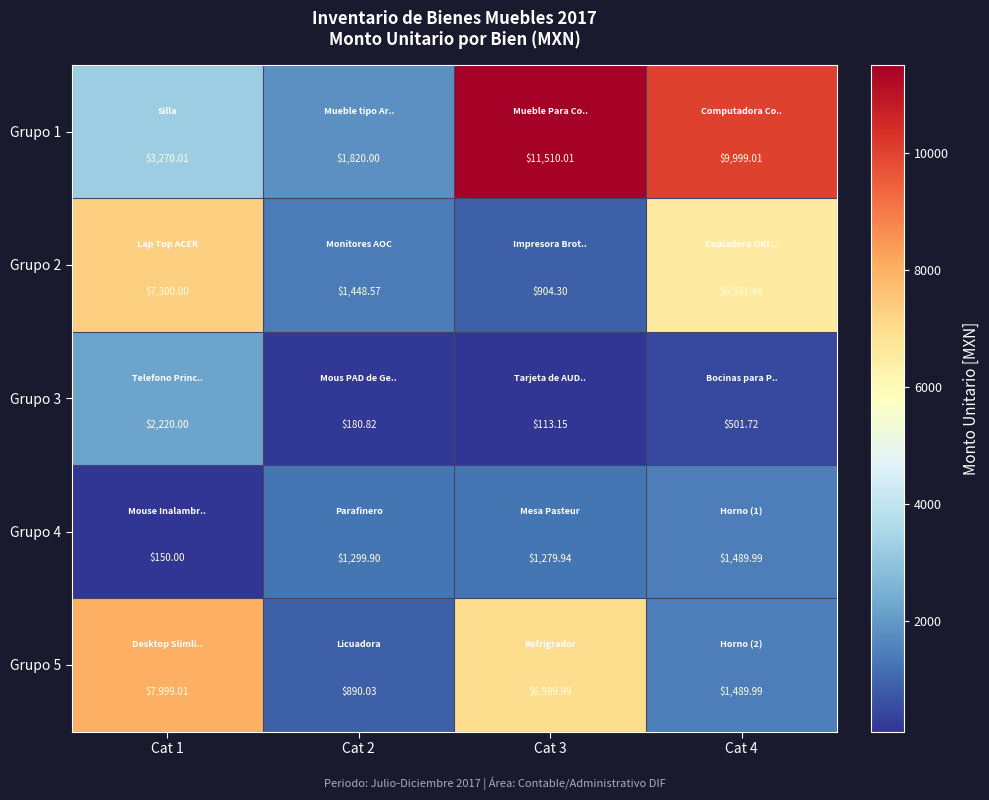

Is the value of Grupo 3 at Cat 3 greater than the value of Grupo 5 at Cat 2?

No